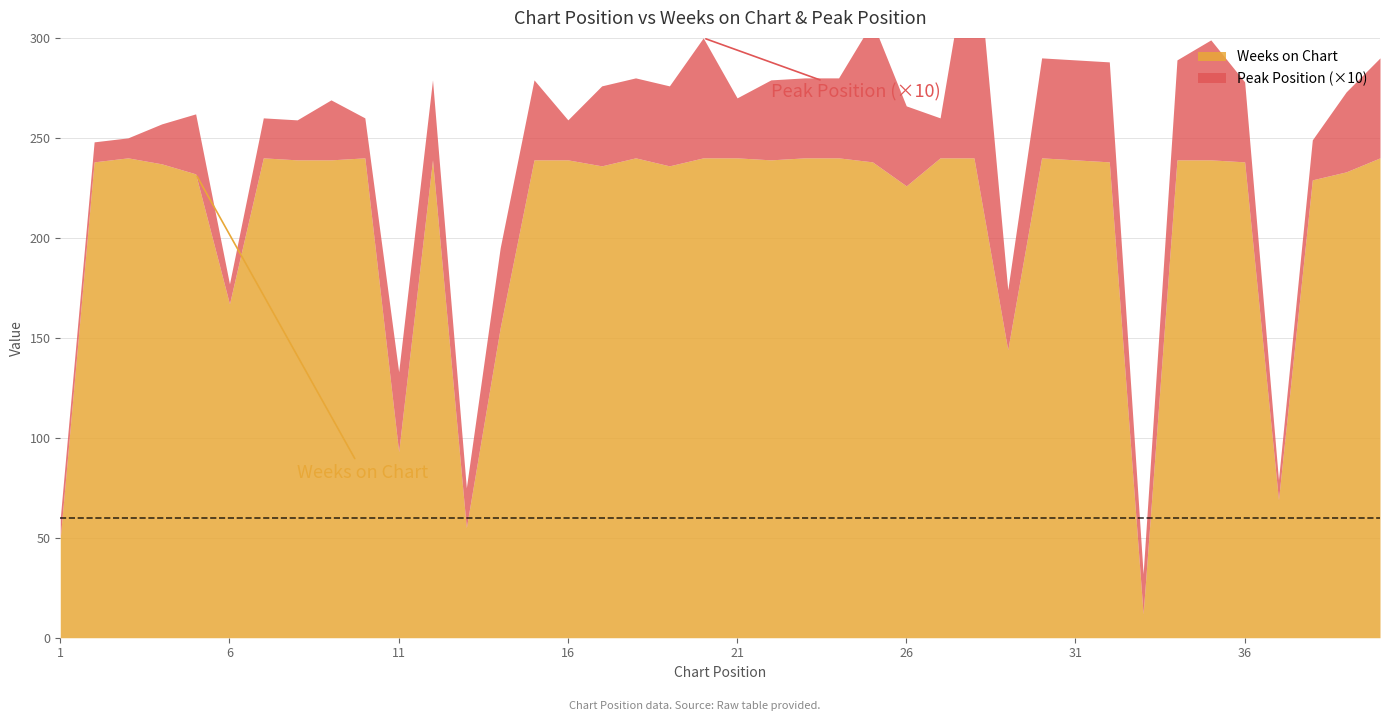

What is the lowest value of the Peak Position series?

1